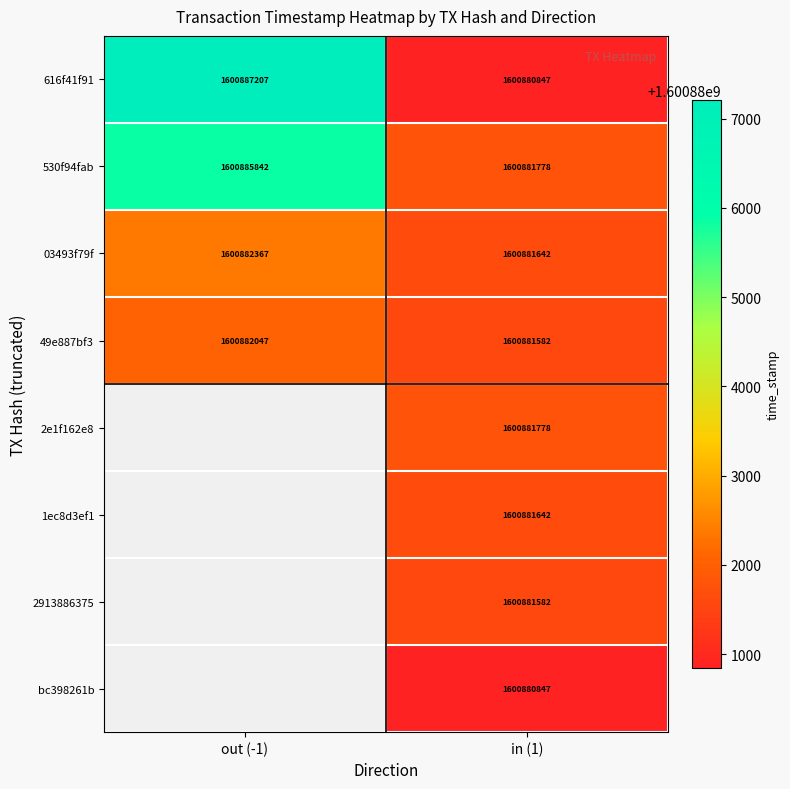

What is the total value across all series at in (1)?

12807051698